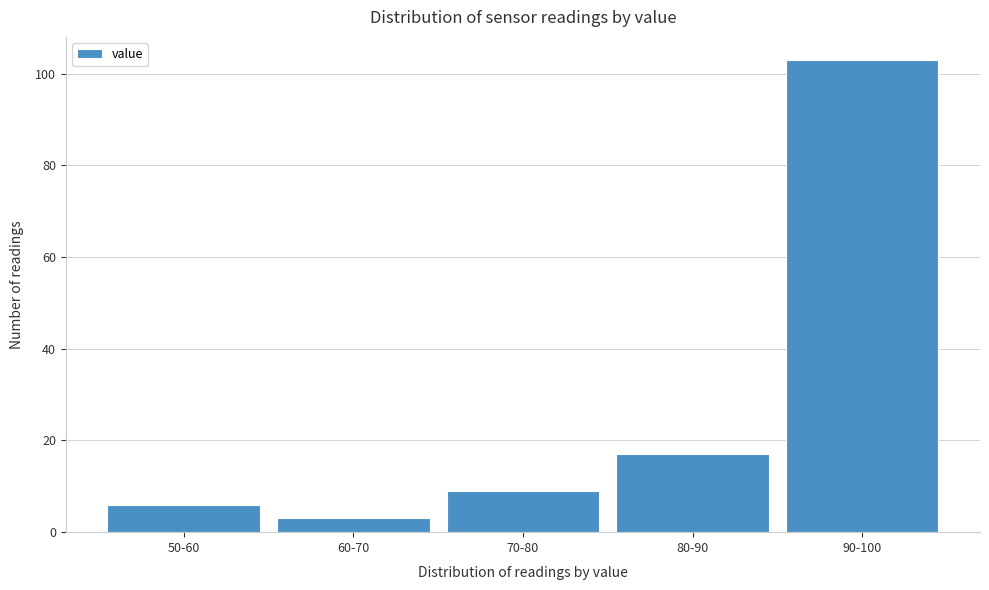

Reading left to right, what are all the values shown in this chart?

6	3	9	17	103